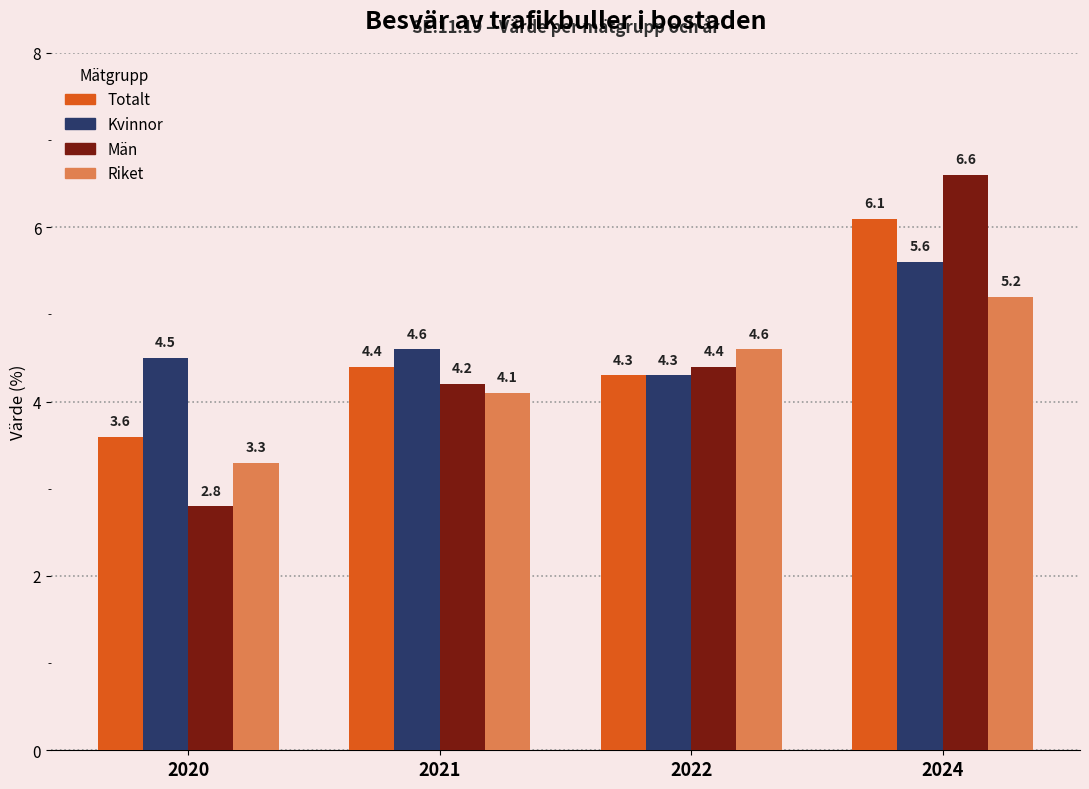

At 2020, list the series in order from largest to smallest.

Kvinnor, Totalt, Riket, Män